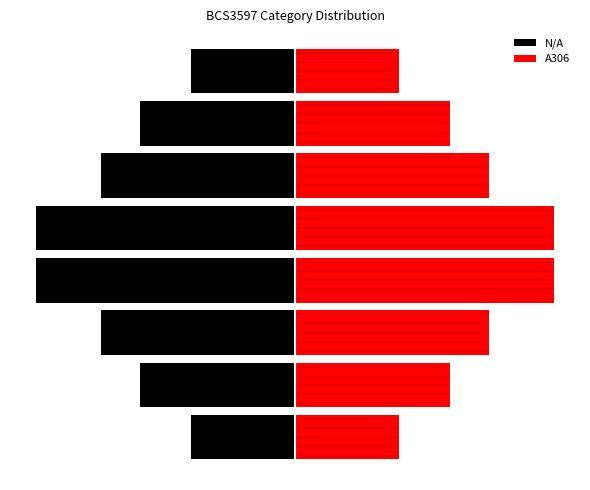

How many values in the N/A series are below -3?

6